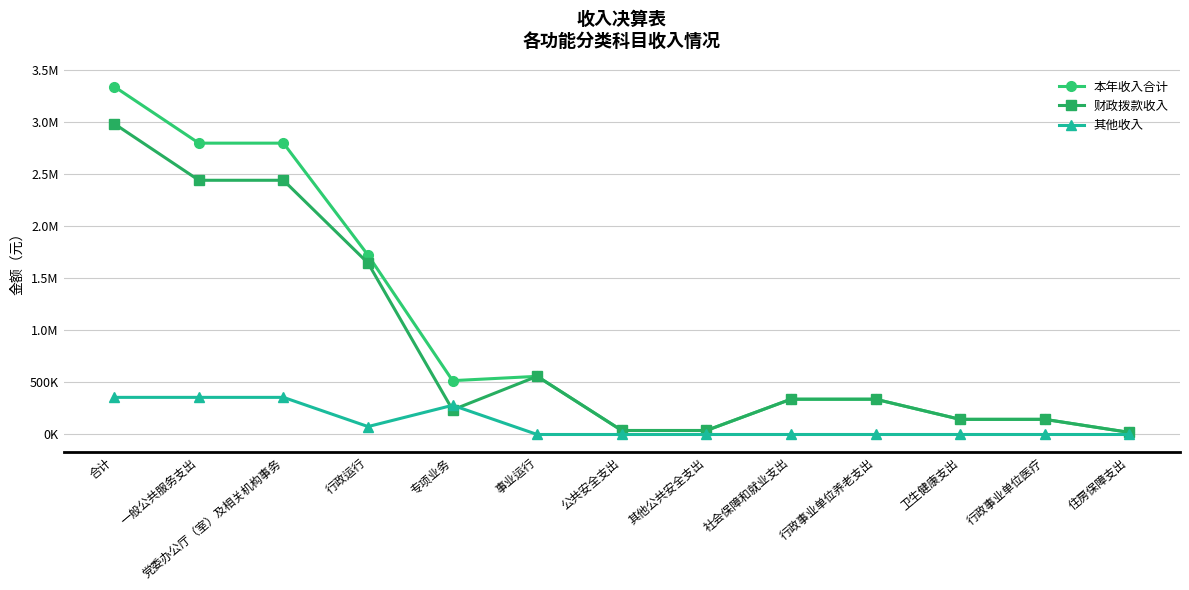

At which category is the sum across all series the highest?

合计